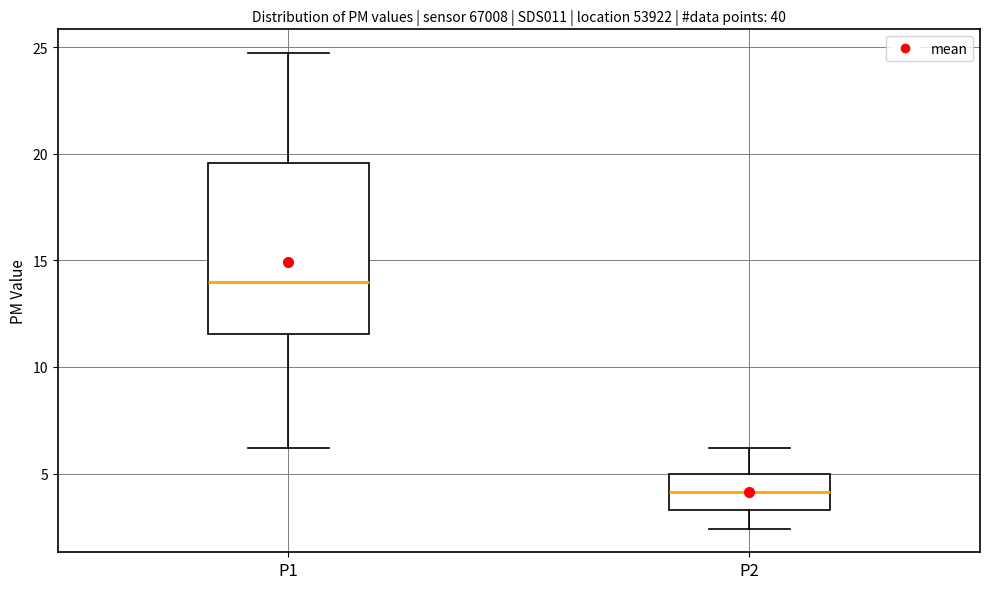

Reading left to right, read every box against the y-axis: the position of its median line, the range the box covers, and the ends of its whiskers. The values are not printed on the chart, so give them approximately, as read against the axis.

P1: median 14.0, box 11.5 to 19.5, whiskers 6.0 to 24.5
P2: median 4.0, box 3.5 to 5.0, whiskers 2.5 to 6.0